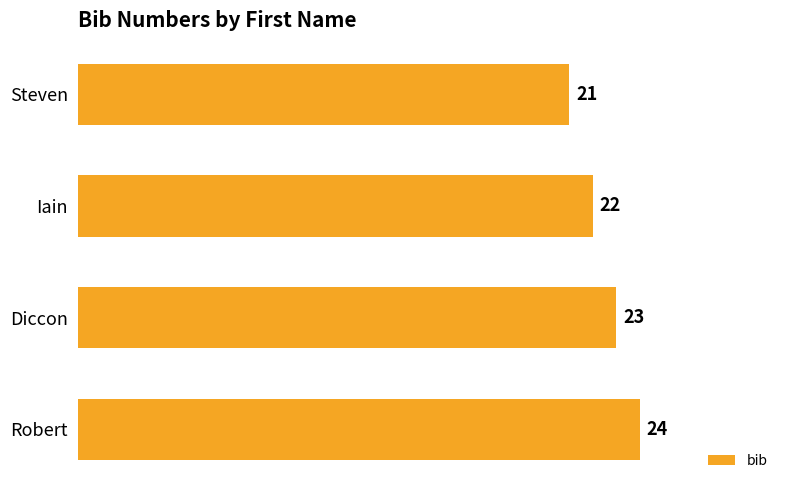

What is the change in value from Steven to Robert?

+3